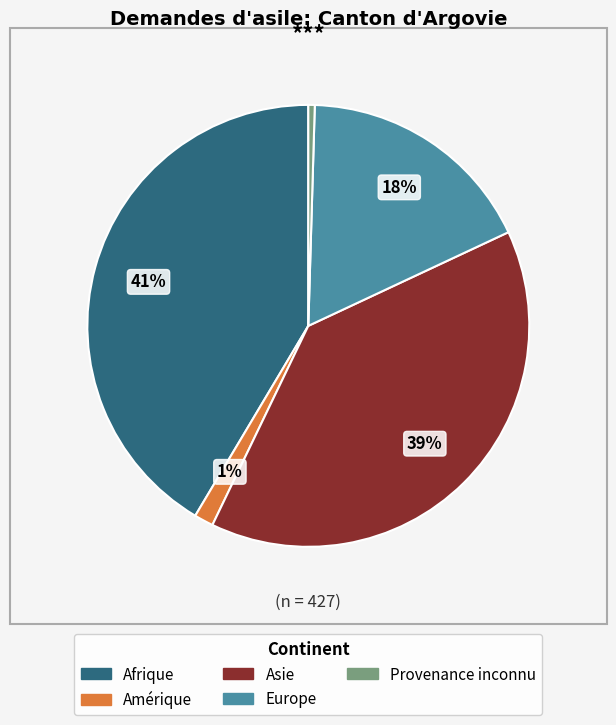

To the nearest percent, what portion does Europe represent?

18%